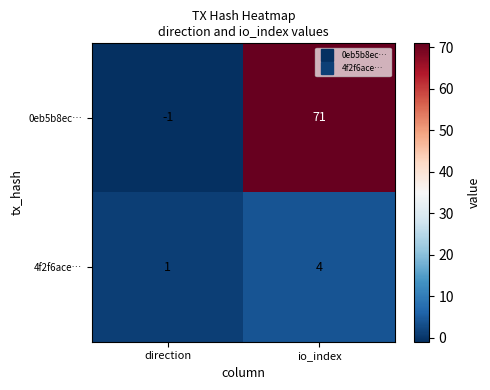

At which category does the chart reach its minimum across all series?

direction